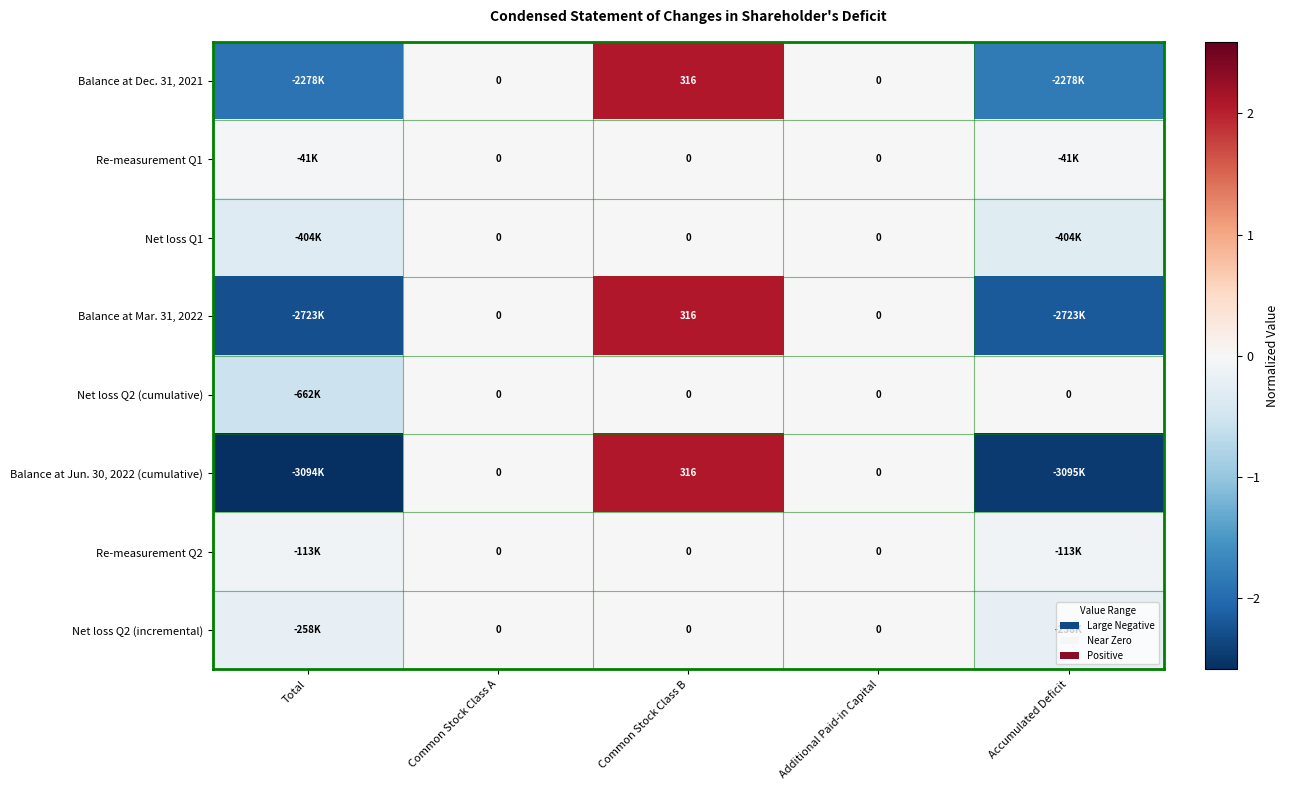

At which category is the sum across all series the highest?

Common Stock Class B